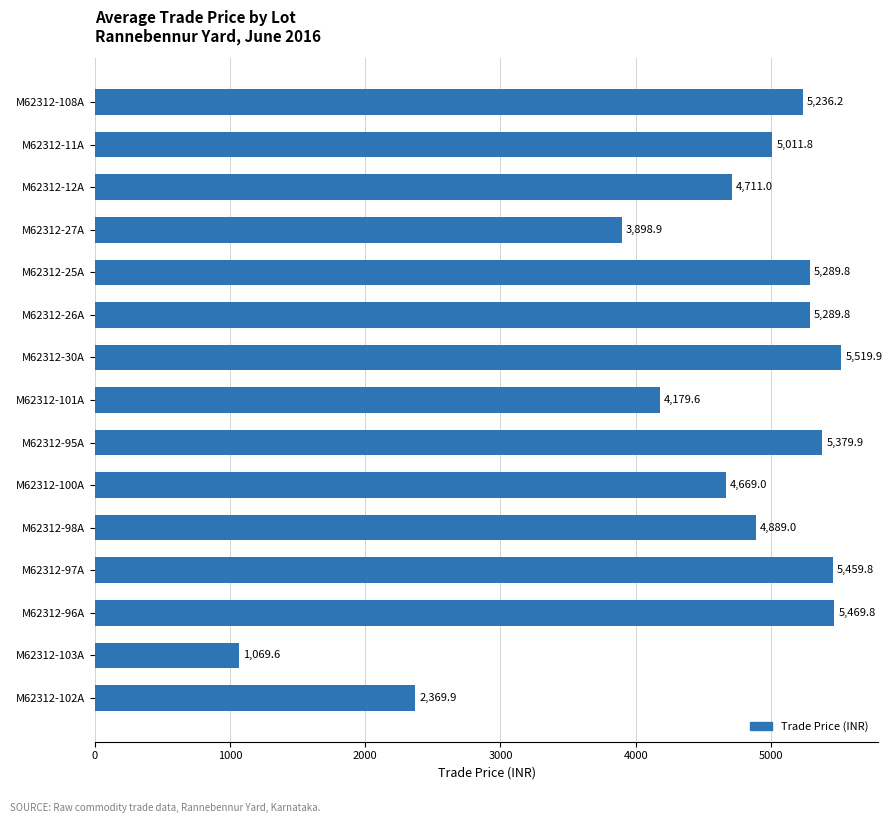

Where is the data nearest to the value 3294?

M62312-27A